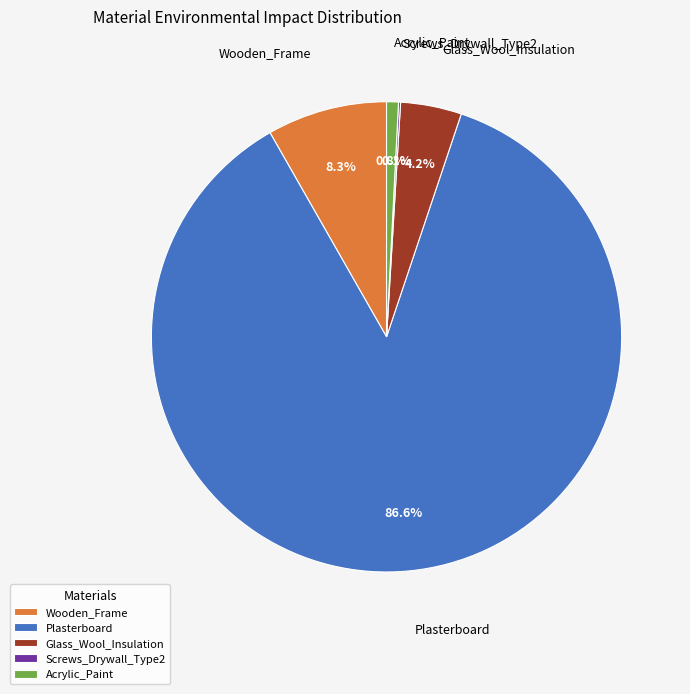

Combined, do Acrylic_Paint and Plasterboard account for over 50%?

Yes